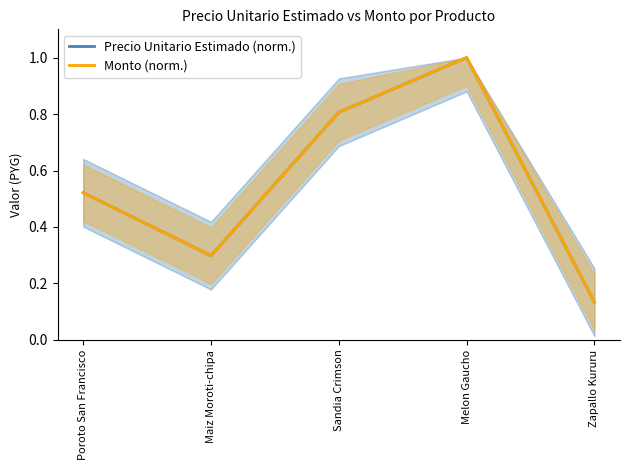

Rank the series by their maximum value, from highest to lowest.

Precio Unitario Estimado (norm.), Monto (norm.)